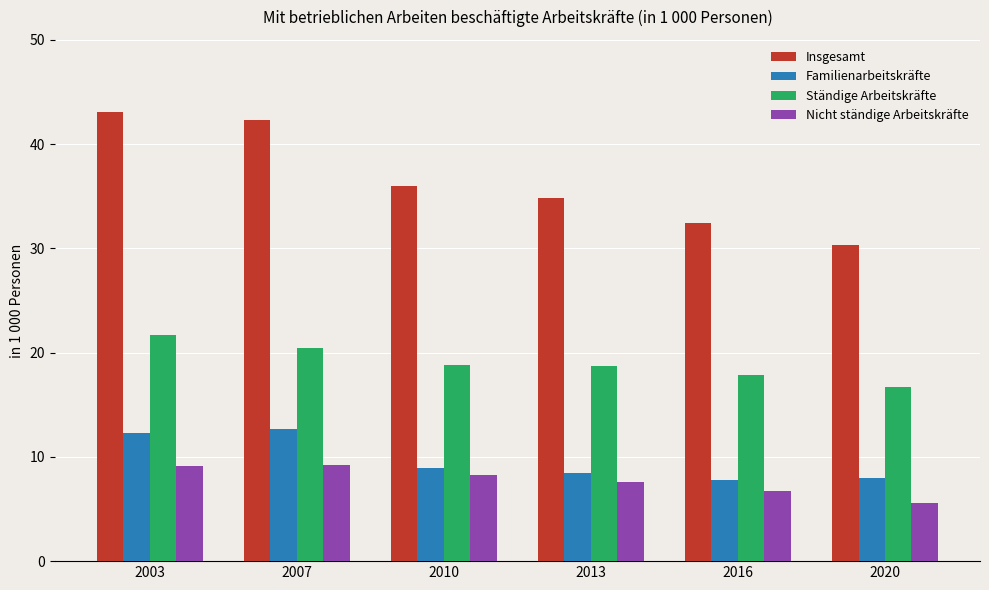

What is the total value across all series at 2013?

69.6